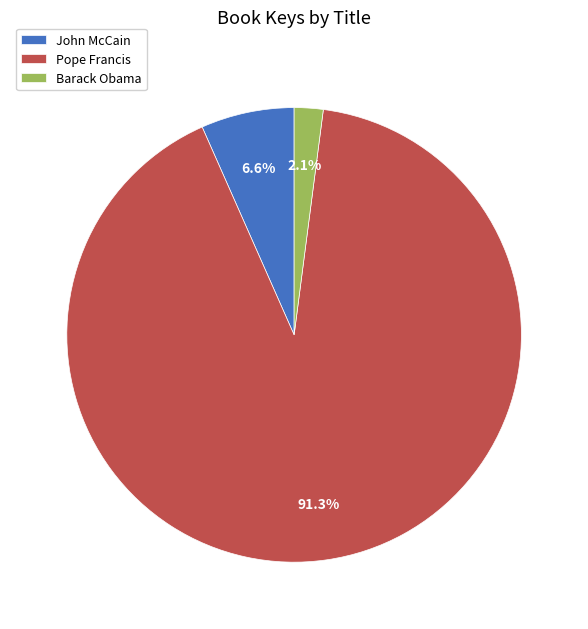

Is the sum of Pope Francis and John McCain greater than half?

Yes